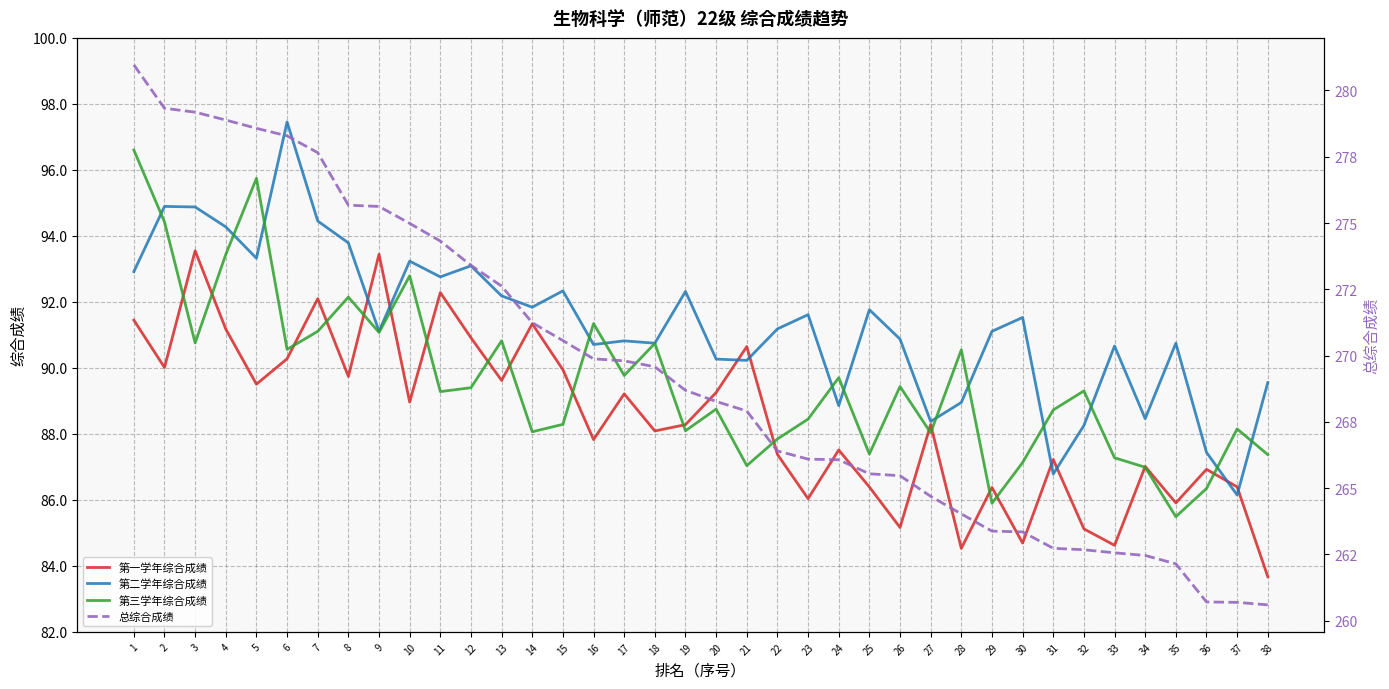

Between 36 and 35, which is larger?

36